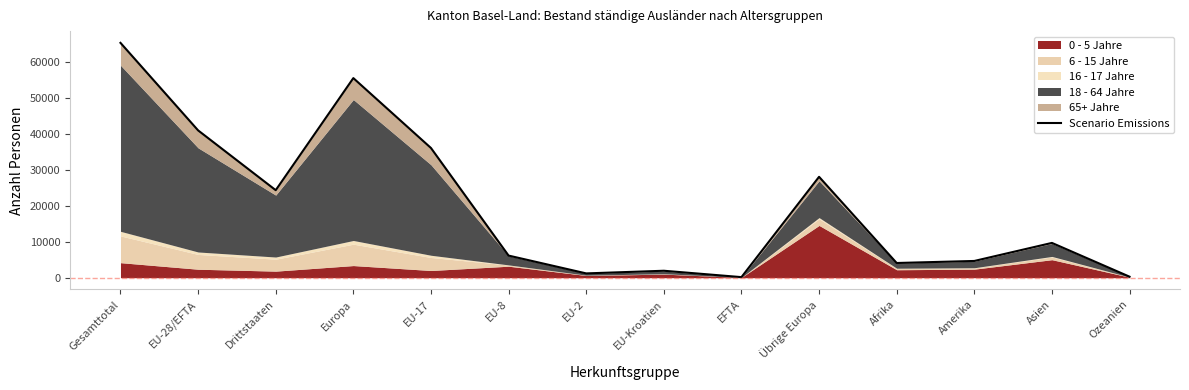

At which category does the chart reach its peak across all series?

Gesamttotal